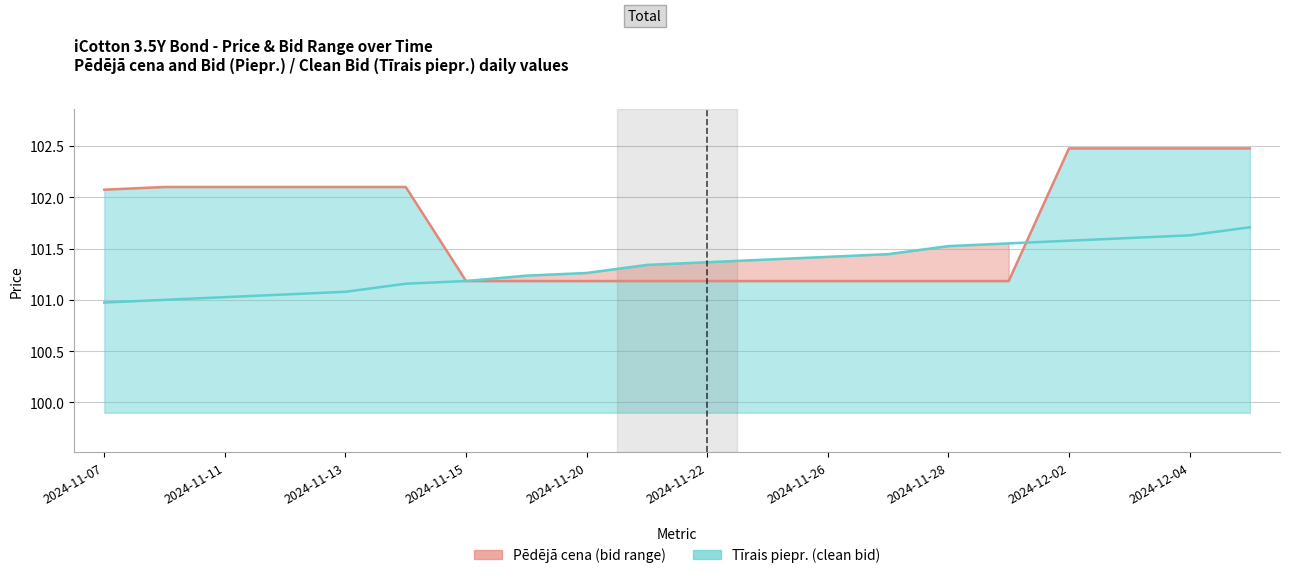

Reading left to right, transcribe all the data shown in this chart.

Pēdējā cena: 102.1	102.1	102.1	102.1	102.1	102.1	101.2	101.2	101.2	101.2	101.2	101.2	101.2	101.2	101.2	101.2	102.5	102.5	102.5	102.5
Piepr.: 101.0	101.0	101.0	101.1	101.1	101.2	101.2	101.2	101.3	101.3	101.4	101.4	101.4	101.4	101.5	101.6	101.6	101.6	101.6	101.7